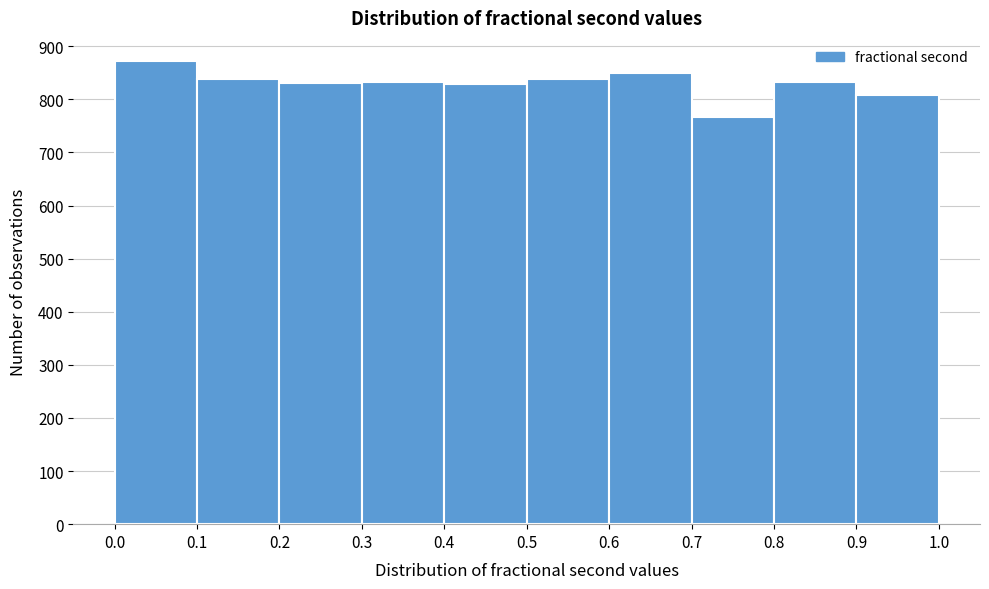

Reading left to right, list every bar in this chart as the range it spans on the x-axis followed by its height. The values are not printed on the chart, so give them approximately, as read against the axis.

0.0 to 0.1: 870
0.1 to 0.2: 840
0.2 to 0.3: 830
0.3 to 0.4: 830
0.4 to 0.5: 830
0.5 to 0.6: 840
0.6 to 0.7: 850
0.7 to 0.8: 770
0.8 to 0.9: 830
0.9 to 1.0: 810